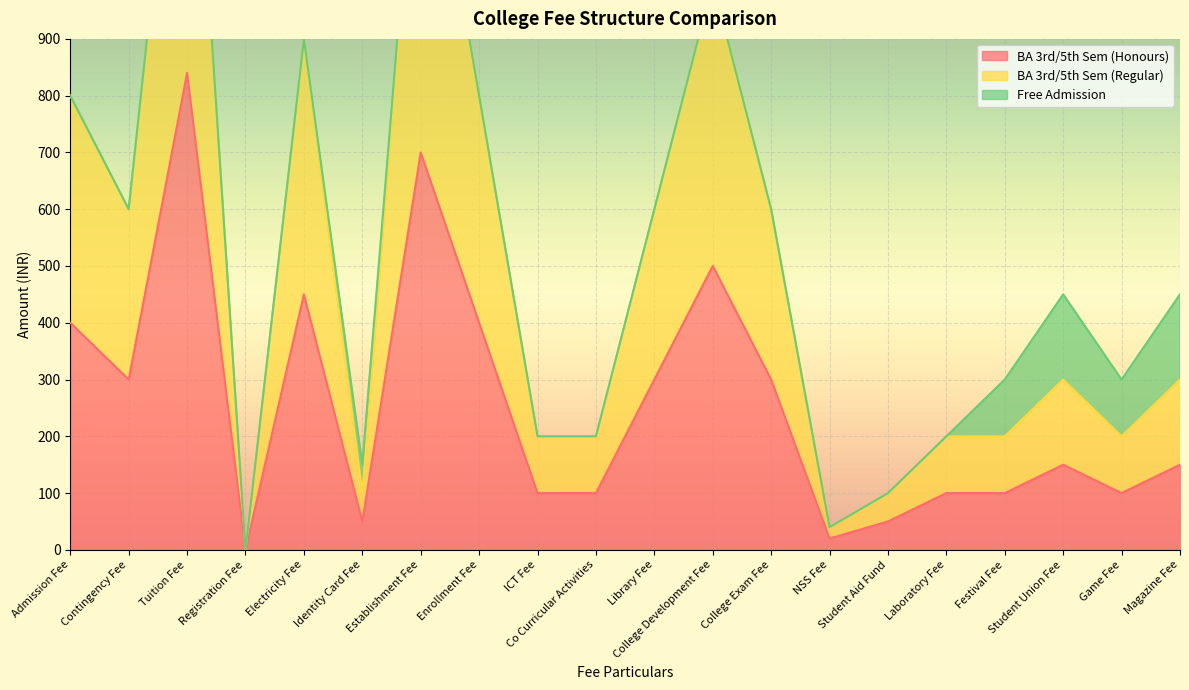

Between Identity Card Fee and College Exam Fee, which is larger?

College Exam Fee